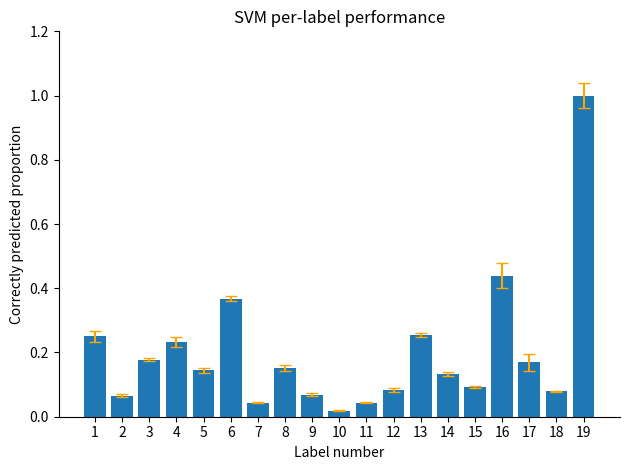

Which category has the highest value across all series?

19